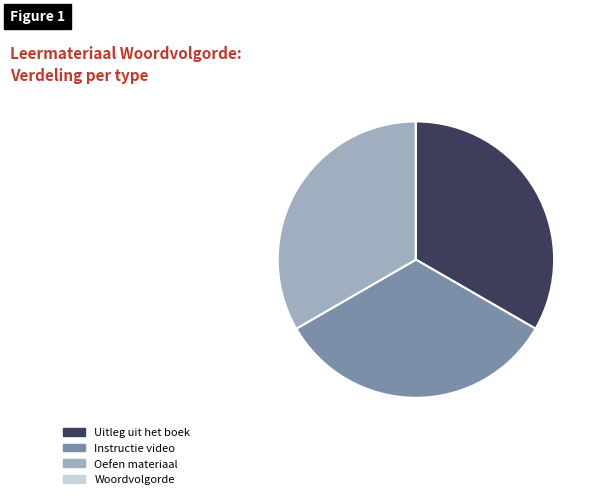

Is there any slice that represents more than half of the pie?

No